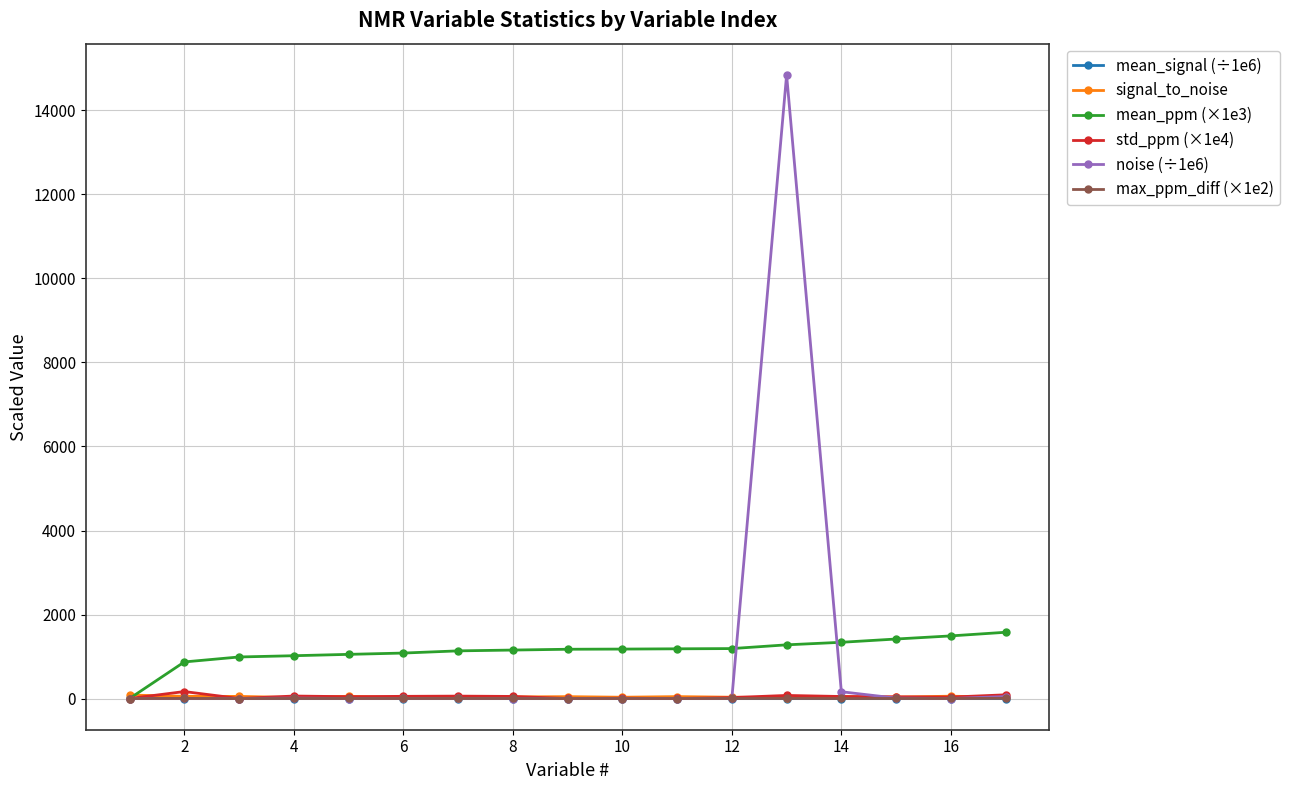

What is the maximum value shown in the chart?

14847.1